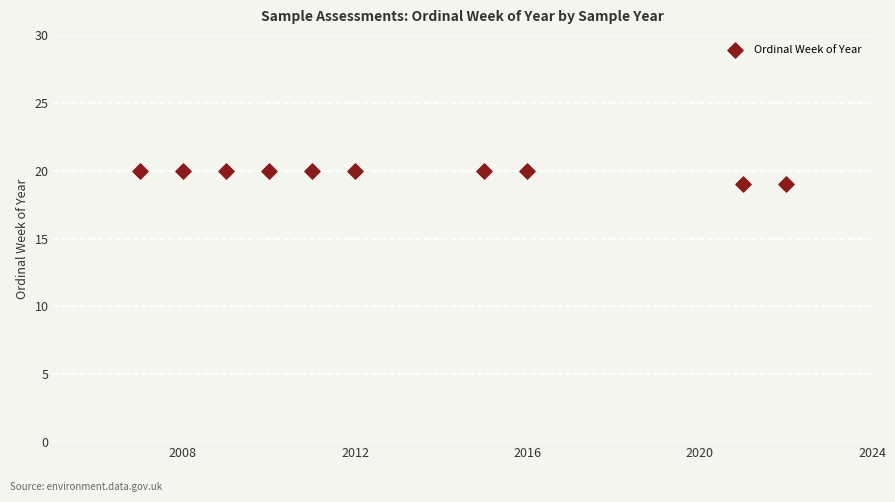

What is the range of X values (max minus min)?

15